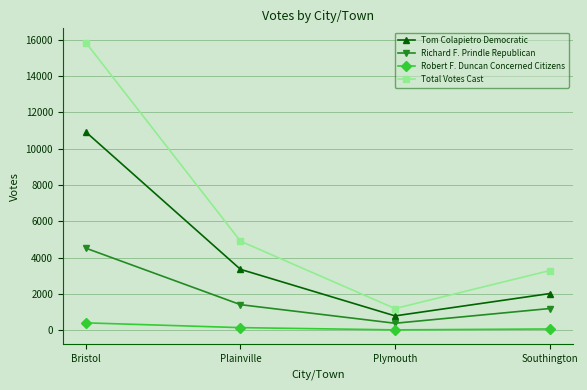

Which series changed the most between Plainville and Southington?

Total Votes Cast